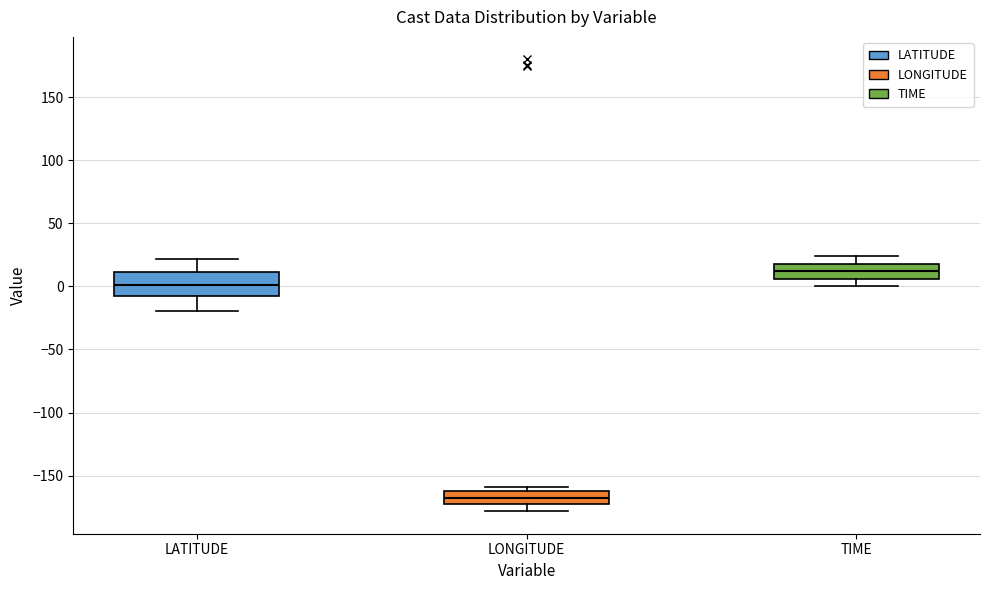

Where is the upper edge of the box for TIME on the y-axis? The values are not printed on the chart, so give them approximately, as read against the axis.

20